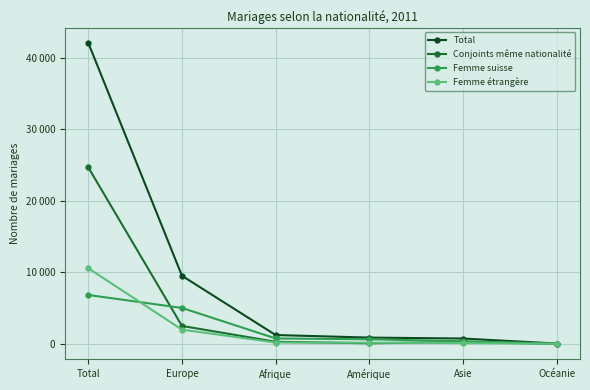

What is the label of the 6th point from the right?

Total